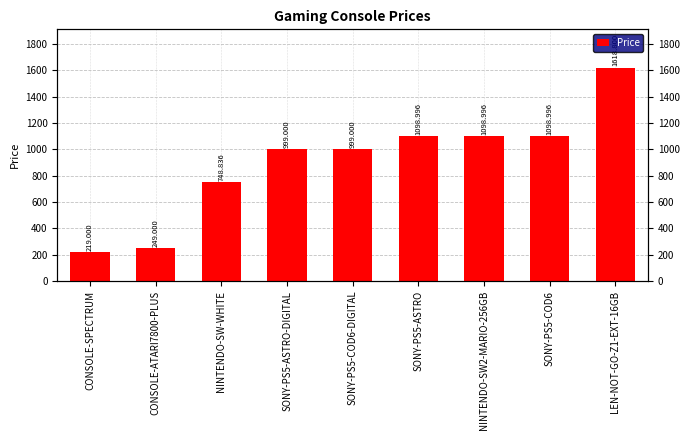

What is the sum of the values at SONY-PS5-ASTRO and LEN-NOT-GO-Z1-EXT-16GB?

2717.8